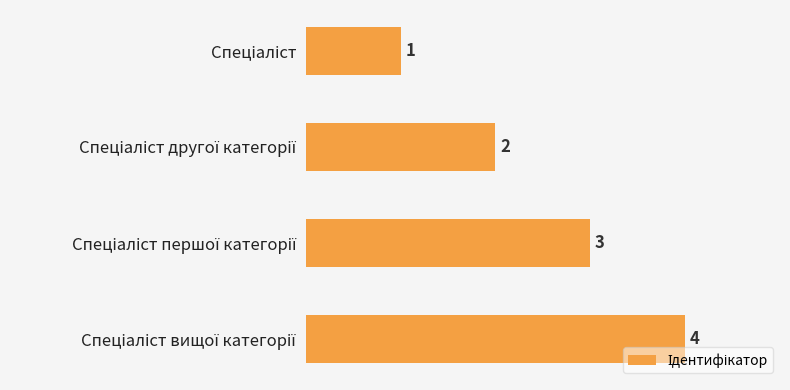

Count the values in the range 2 to 4.

3